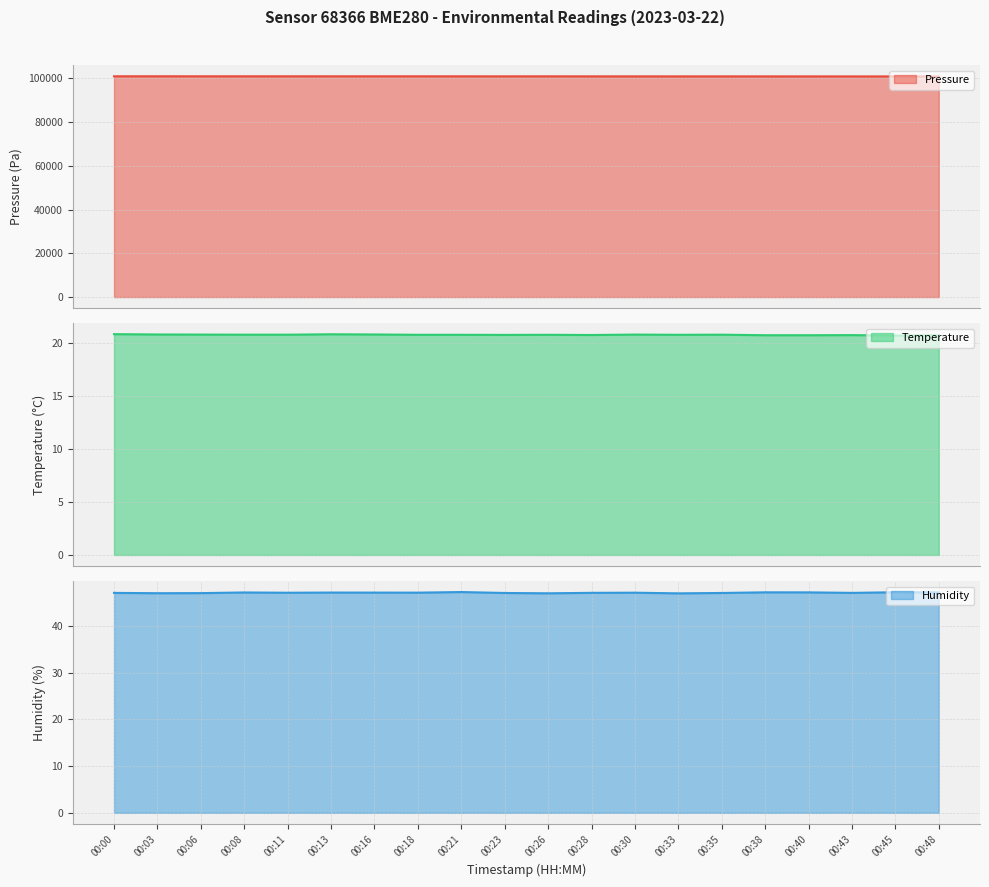

In temperature line, how many points are higher than both neighbors (excluding endpoints)?

5